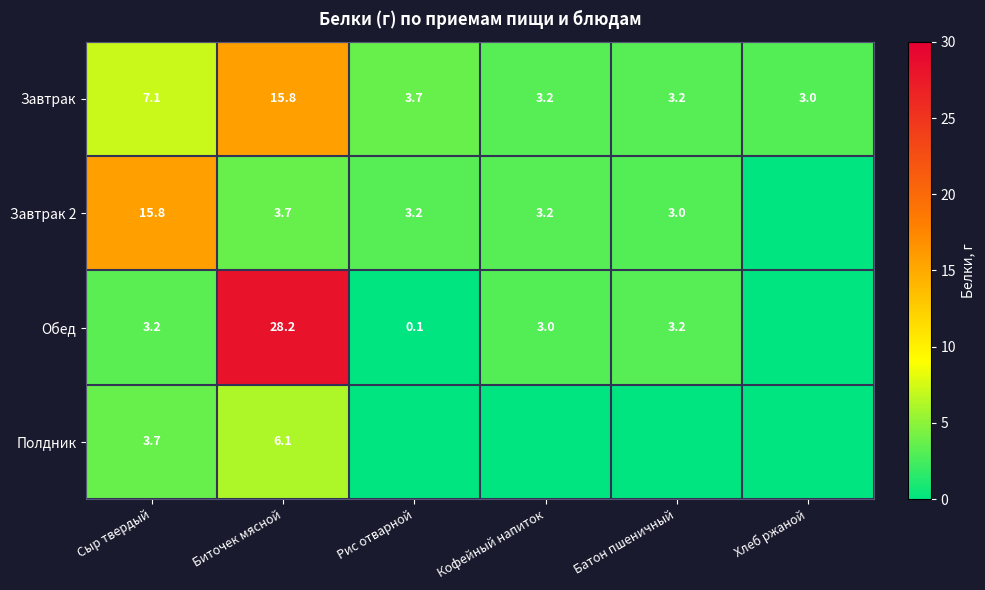

What is the average value of the Завтрак series?

6.0